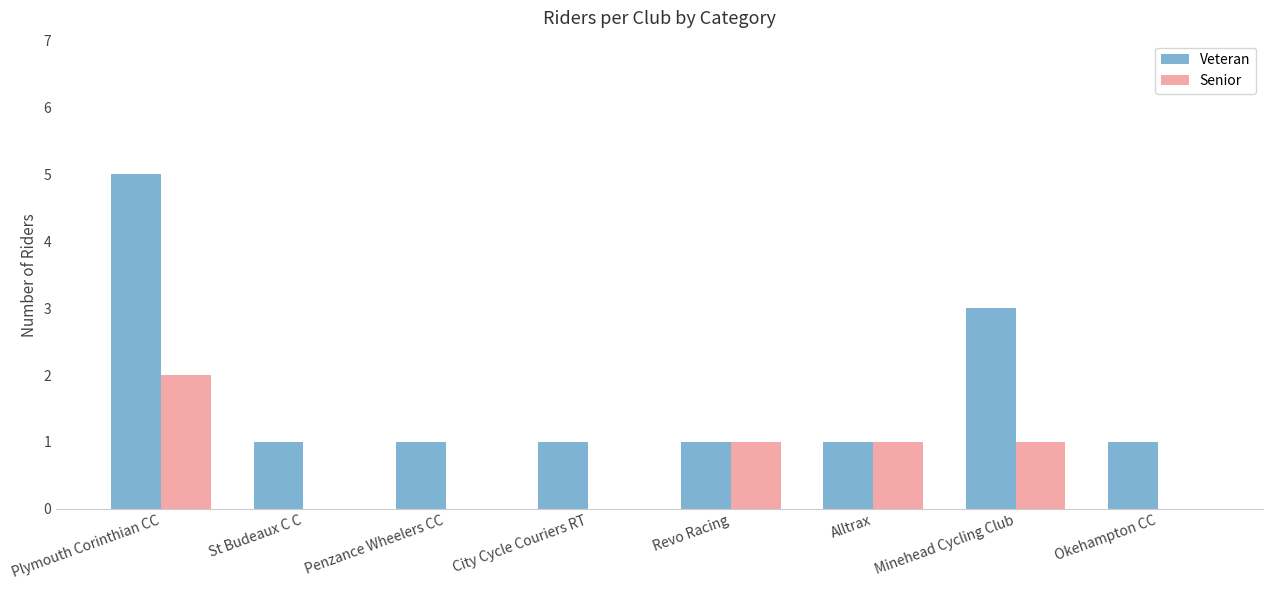

Which series changed the most between Alltrax and Okehampton CC?

Senior